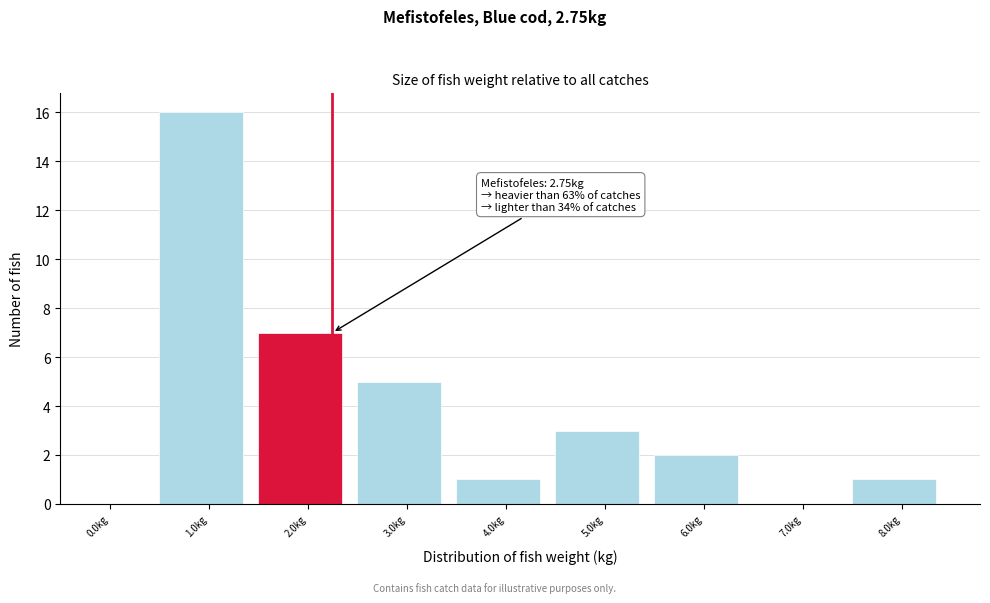

Reading left to right, transcribe all the data shown in this chart.

0.0kg=0	1.0kg=16	2.0kg=7	3.0kg=5	4.0kg=1	5.0kg=3	6.0kg=2	7.0kg=0	8.0kg=1